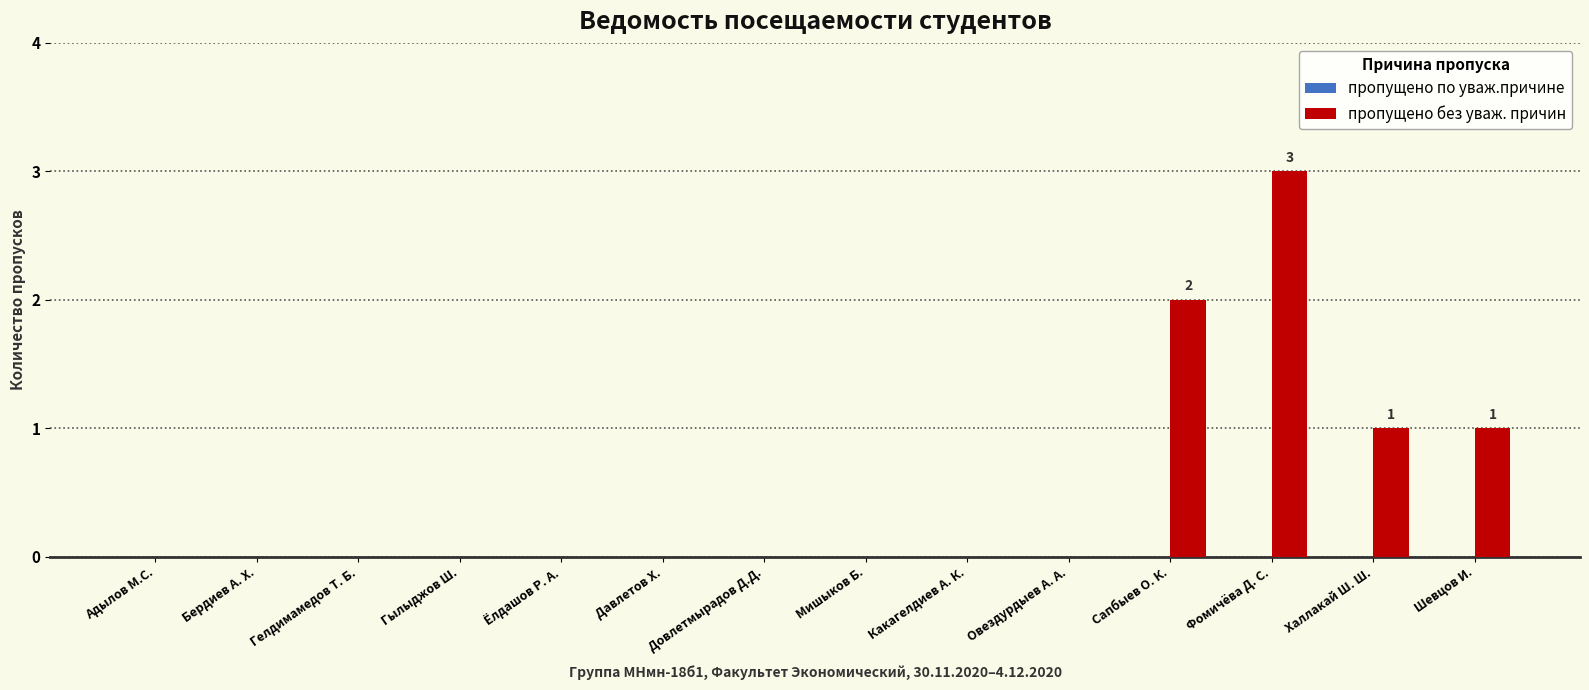

What is the sum of all values?

7